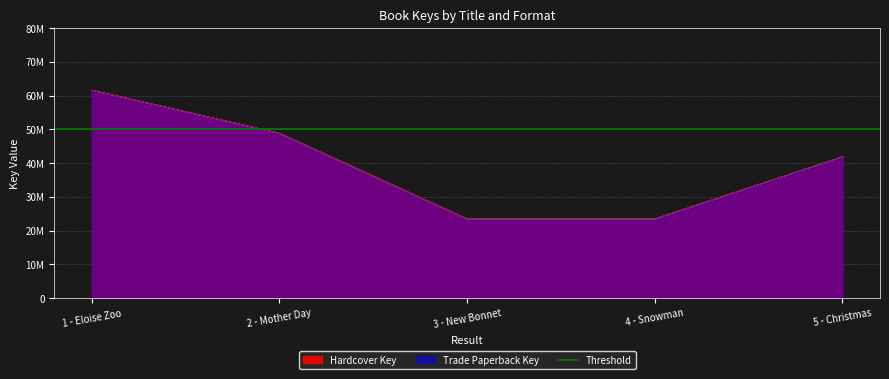

What is the difference between the second highest and second lowest values in the Trade Paperback Key series?

25398525